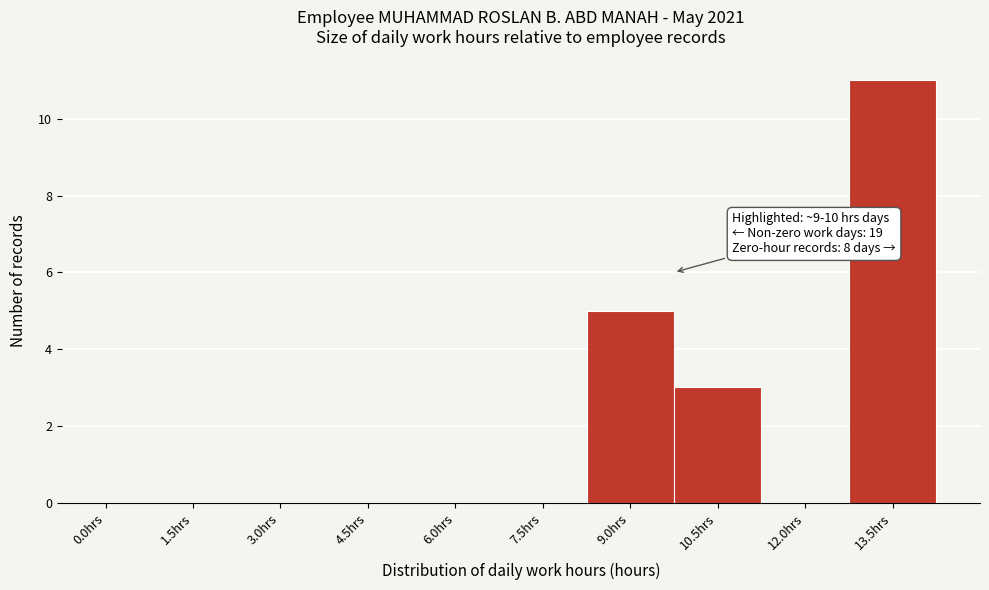

Reading left to right, what are all the values shown in this chart?

0.0hrs=0	1.5hrs=0	3.0hrs=0	4.5hrs=0	6.0hrs=0	7.5hrs=0	9.0hrs=5	10.5hrs=3	12.0hrs=0	13.5hrs=11